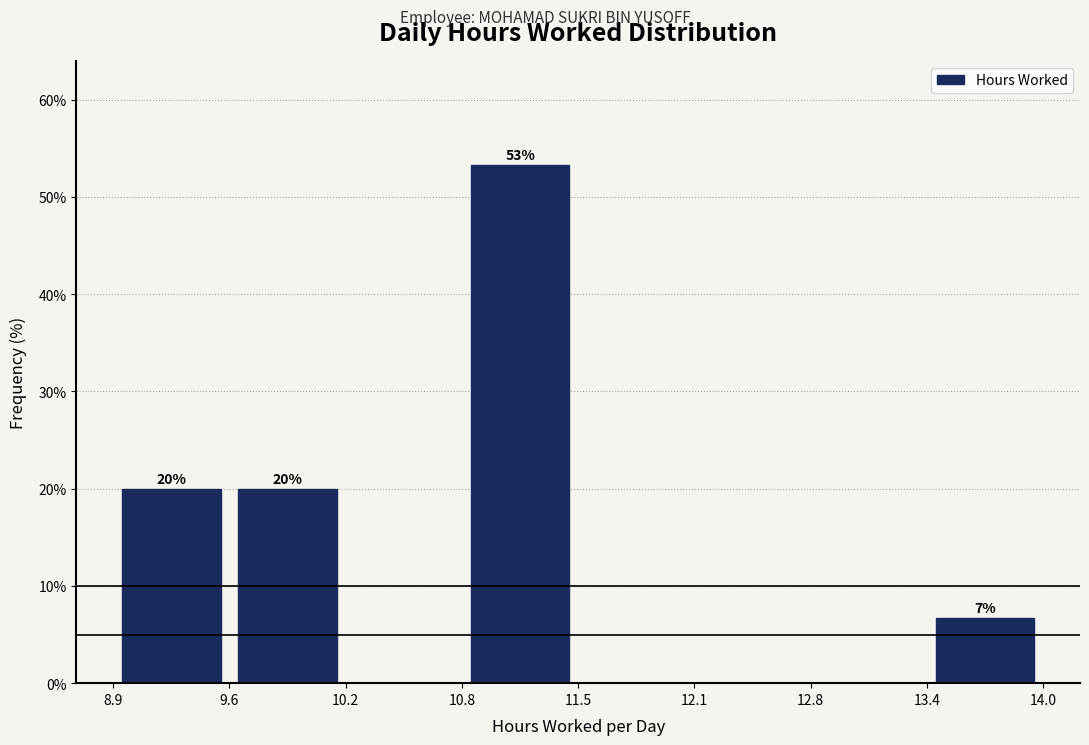

Which range on the x-axis has the tallest bar?

10.8 to 11.5